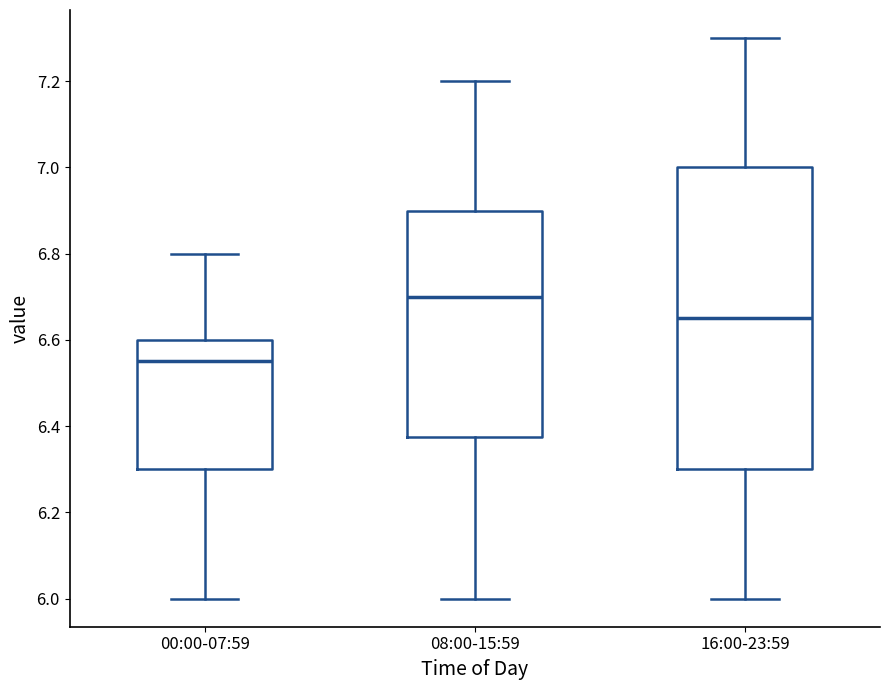

Reading left to right, read every box against the y-axis: the position of its median line, the range the box covers, and the ends of its whiskers. The values are not printed on the chart, so give them approximately, as read against the axis.

00:00-07:59: median 6.56, box 6.30 to 6.60, whiskers 6.00 to 6.80
08:00-15:59: median 6.70, box 6.38 to 6.90, whiskers 6.00 to 7.20
16:00-23:59: median 6.66, box 6.30 to 7.00, whiskers 6.00 to 7.30